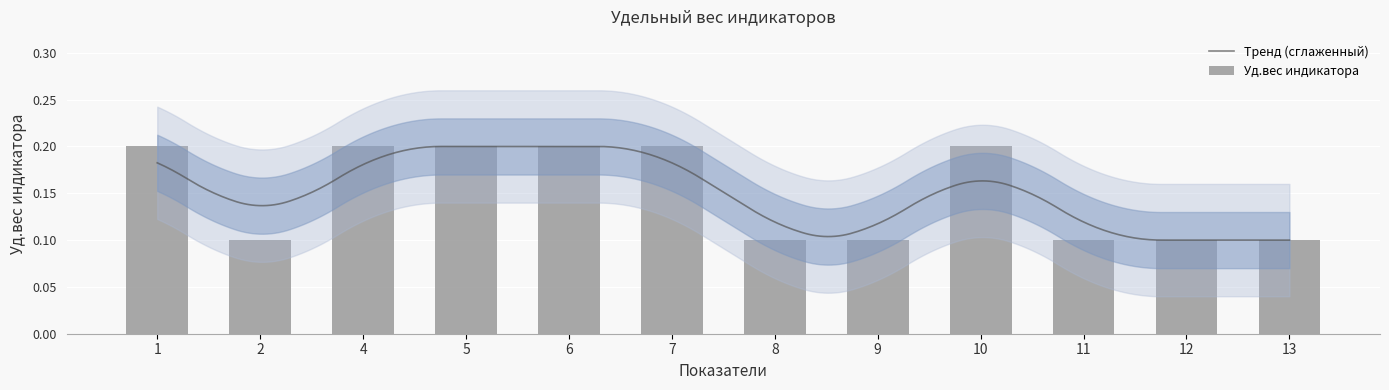

List the labels in order of value, largest first.

1, 4, 5, 6, 7, 10, 2, 8, 9, 11, 12, 13